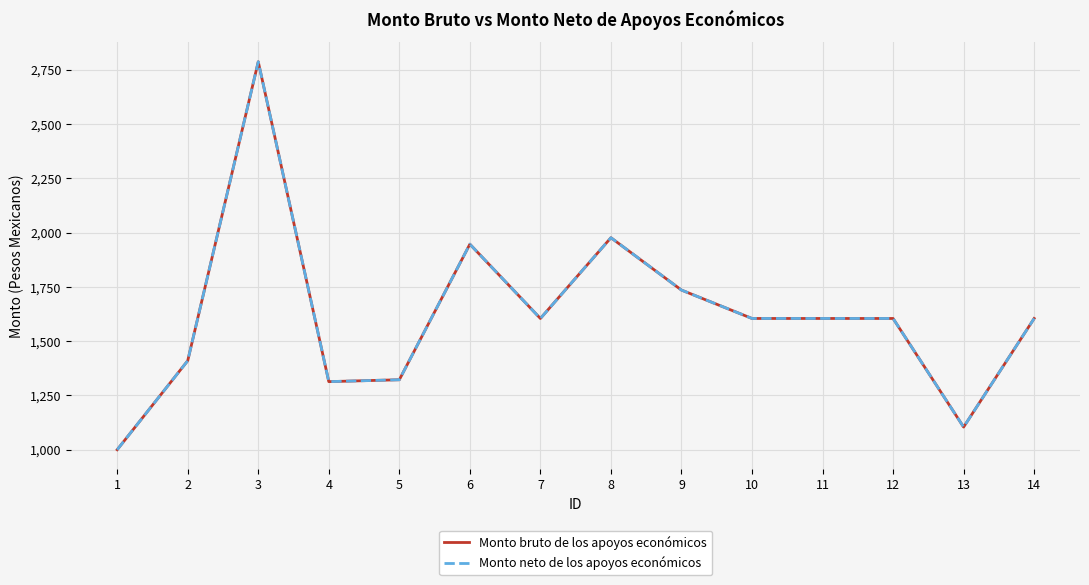

Which has a higher value, 3 or 5?

3